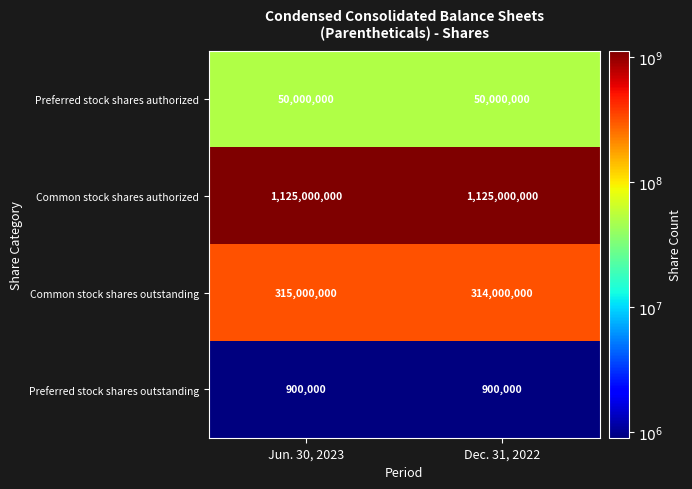

Rank the series by their maximum value, from lowest to highest.

Preferred stock shares outstanding, Preferred stock shares authorized, Common stock shares outstanding, Common stock shares authorized